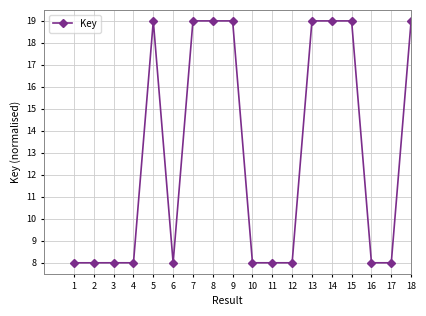

What is the smallest value displayed?

8.0